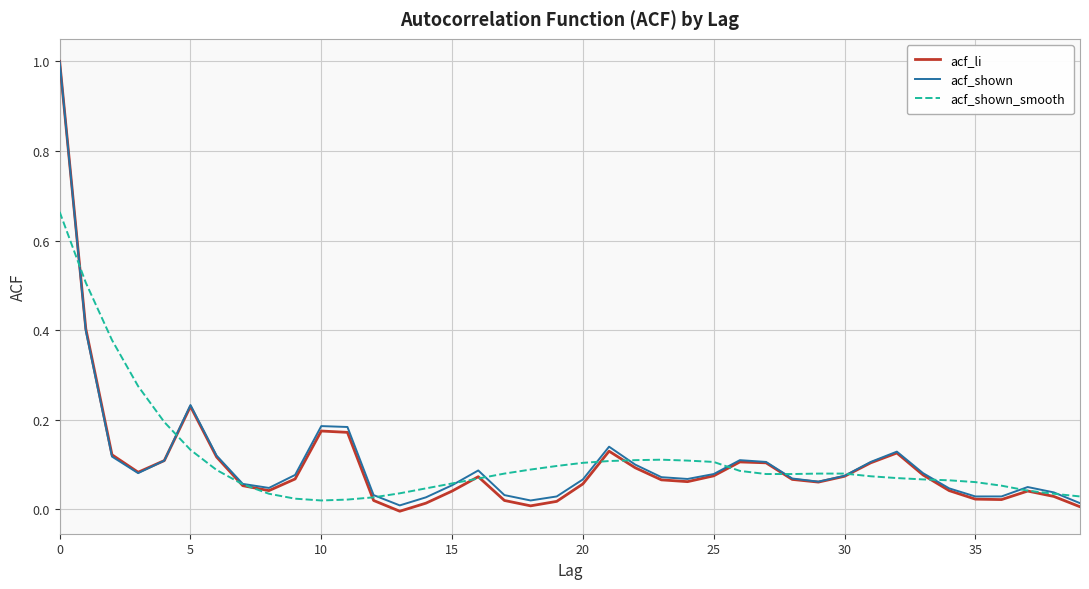

Which series has the widest spread of values?

acf_li